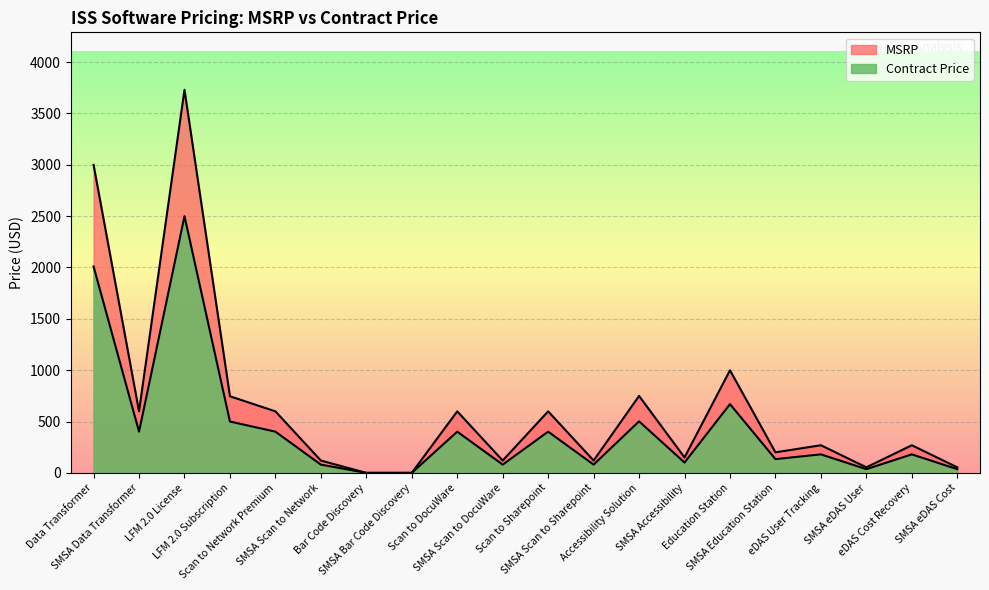

True or false: Contract Price and MSRP cross at least once.

False